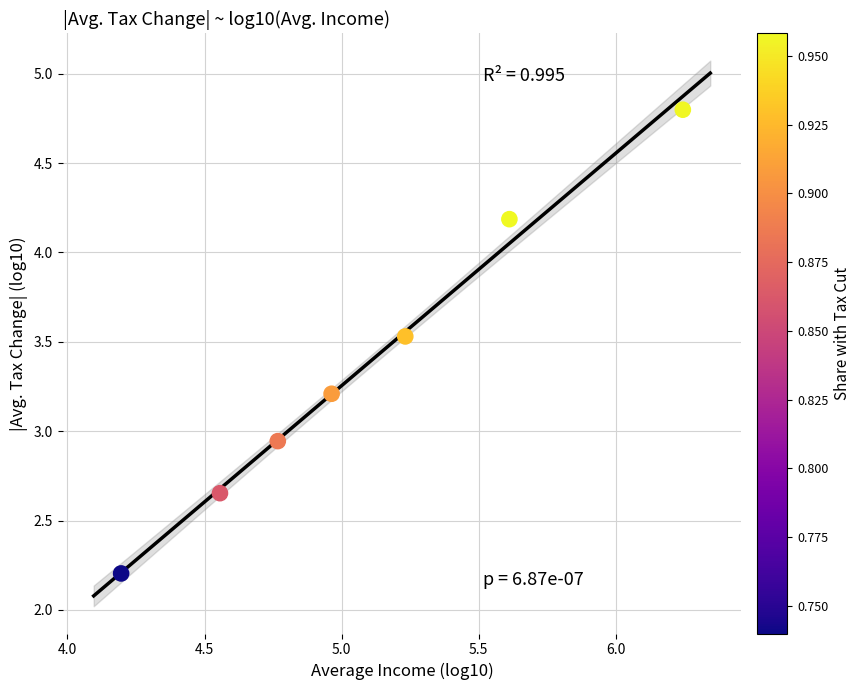

What is the average X value?

5.1